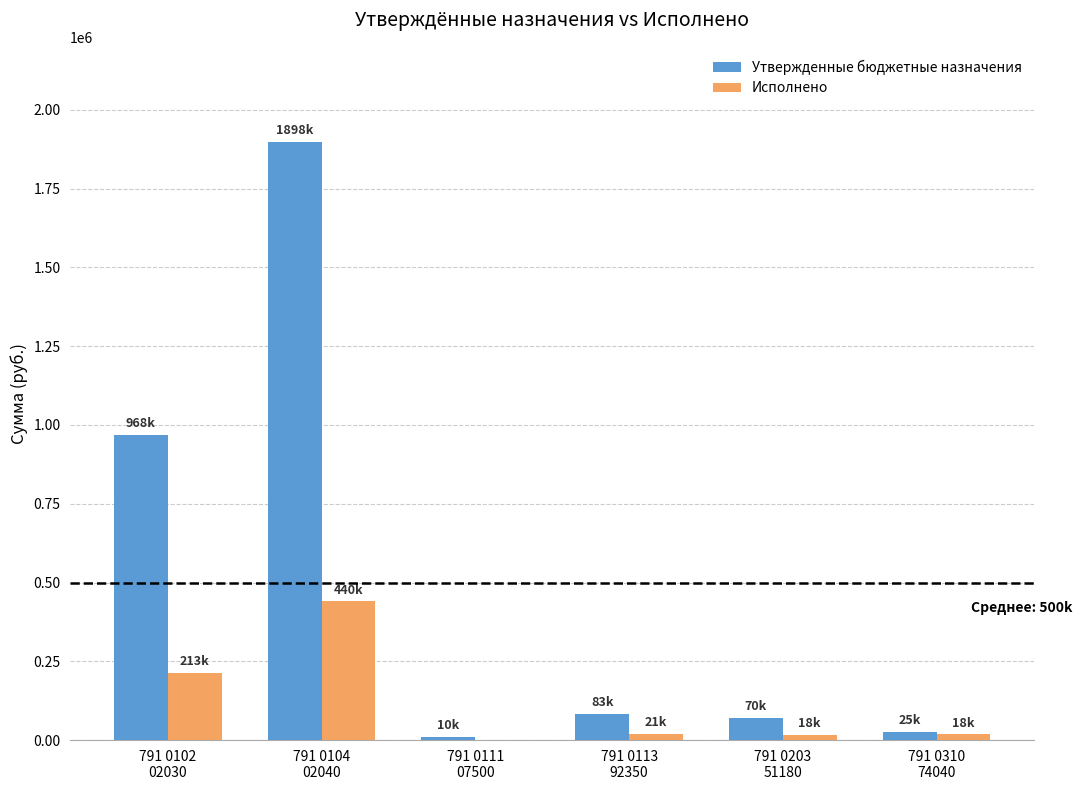

What is the greatest value displayed?

1898000.0